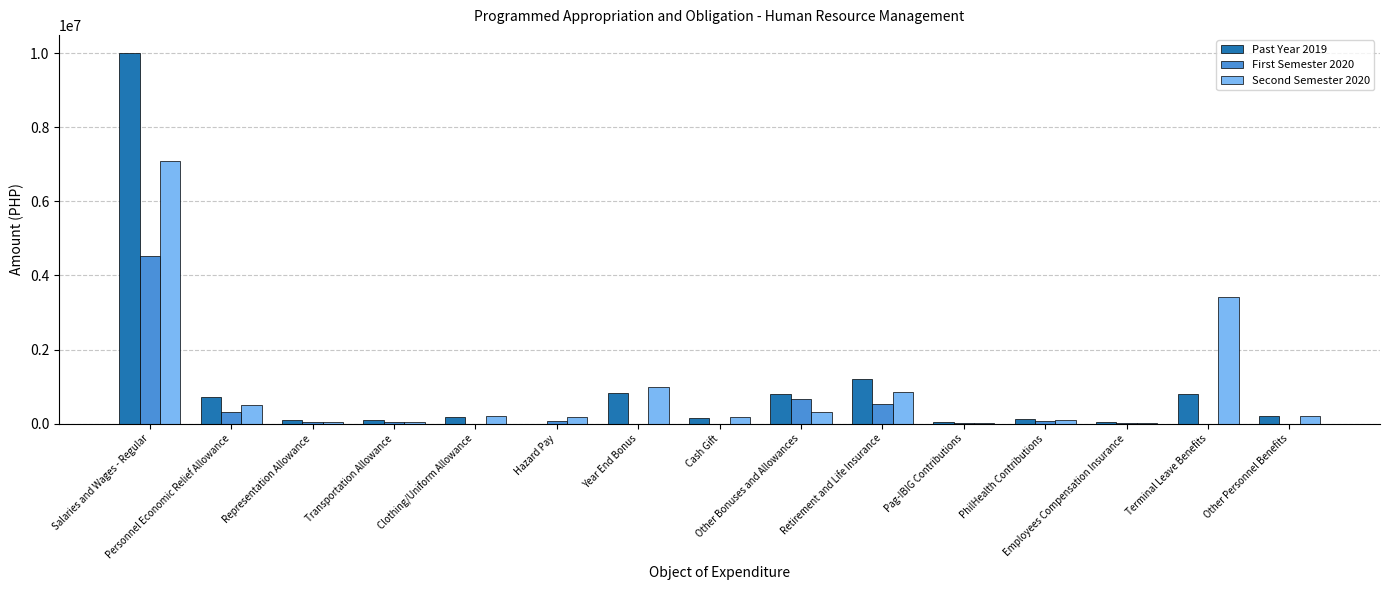

At which category does the chart reach its peak across all series?

Salaries and Wages - Regular